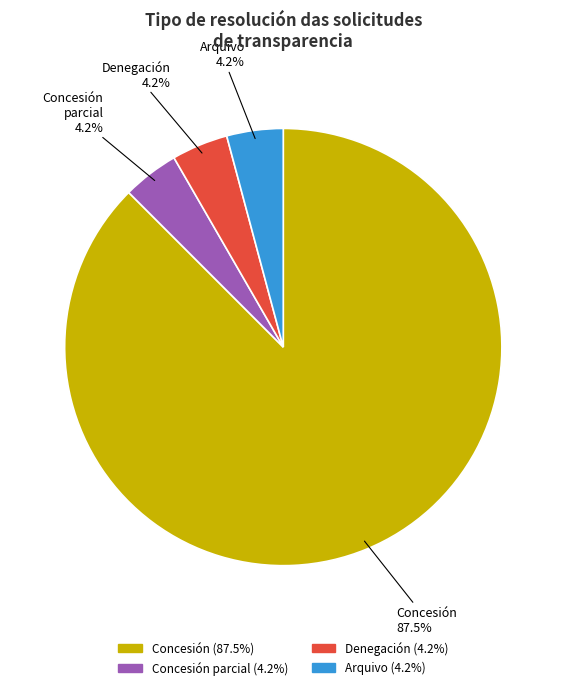

Does any single category account for the majority?

Yes